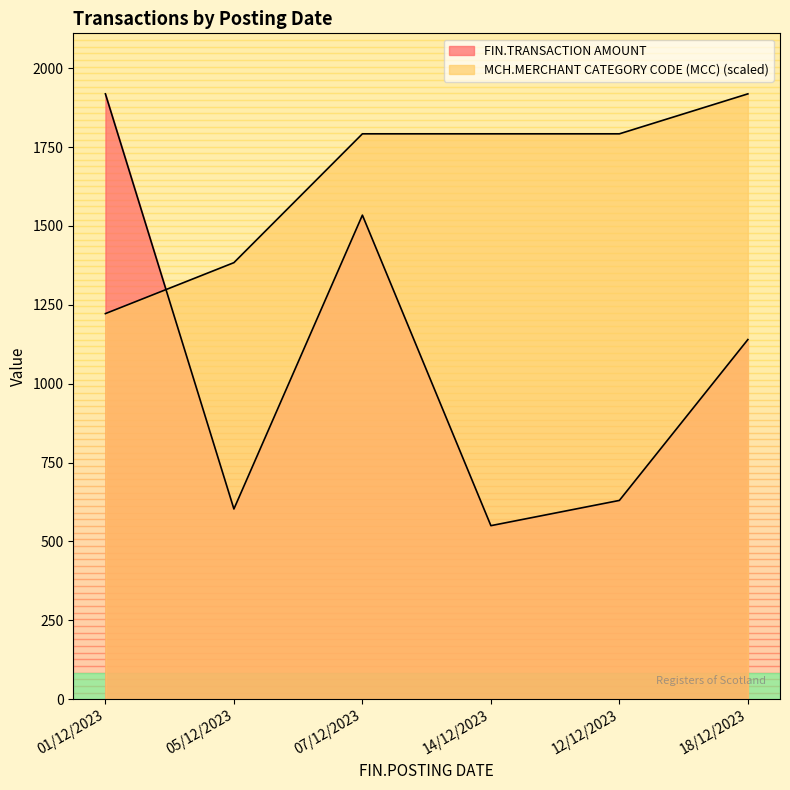

Reading left to right, extract all data points from this chart.

FIN.TRANSACTION AMOUNT: 1918.8	602.9	1534.4	550.0	630.0	1140.0
MCH.MERCHANT CATEGORY CODE (MCC): 1222.2	1383.8	1792.1	1792.1	1792.1	1918.8